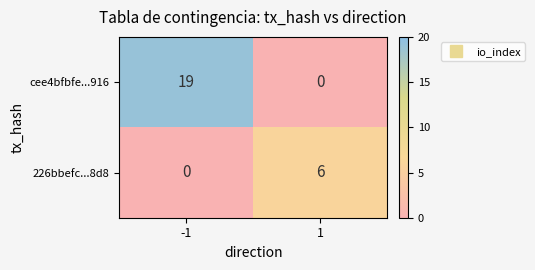

At which category is the sum across all series the highest?

-1